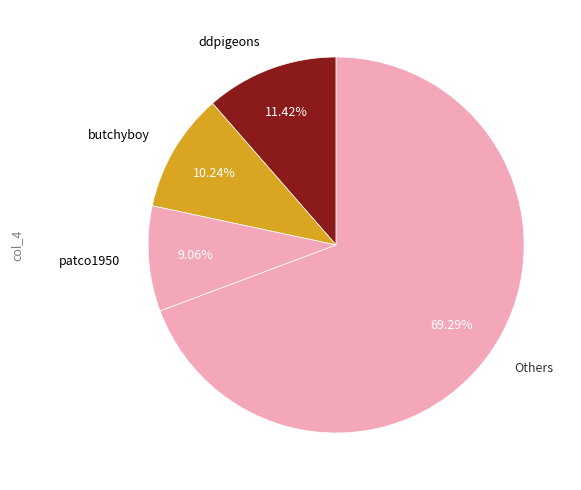

Which category has the biggest portion of the pie?

Others